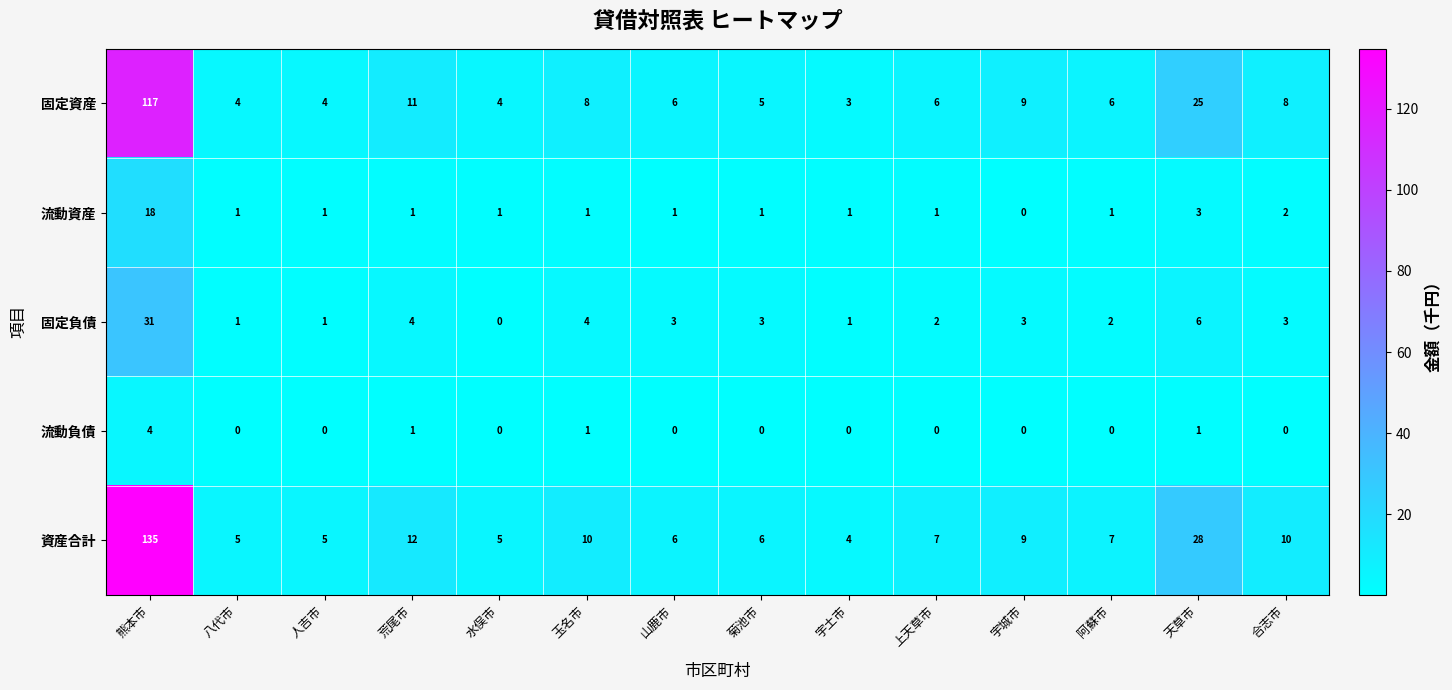

What value does the 固定資産 series have at 宇土市?

3